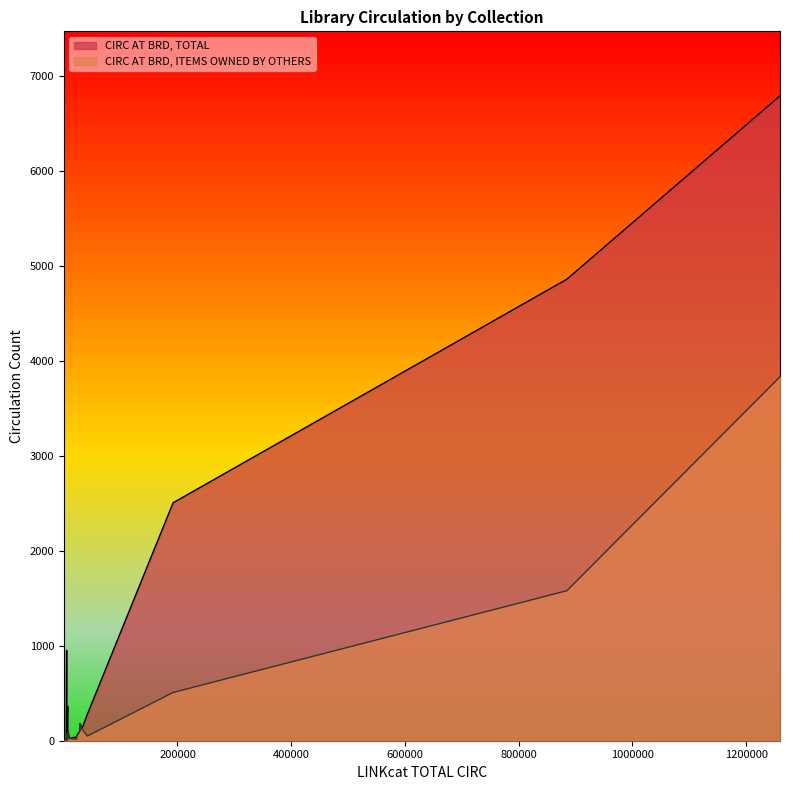

Reading left to right, what are all the values shown in this chart?

CIRC AT BRD, TOTAL: 39	2	4861	14	92	53	180	6	2	27	952	2506	101	280	10	3	7	2	360	6792	1	6	45	6	4	1	131	1	8	14	5	24	2
CIRC AT BRD, ITEMS OWNED BY OTHERS: 16	2	1580	14	89	49	180	6	2	27	65	508	101	49	10	3	7	2	24	3833	0	2	45	6	2	4	122	1	8	14	5	24	2